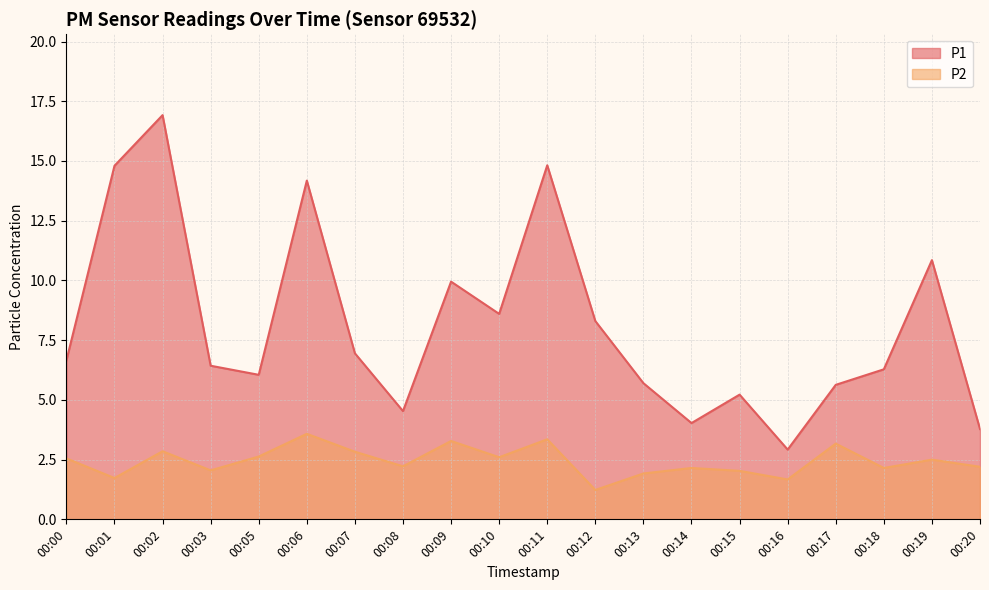

Is it true that P1 equals 8.9 at 00:18?

False